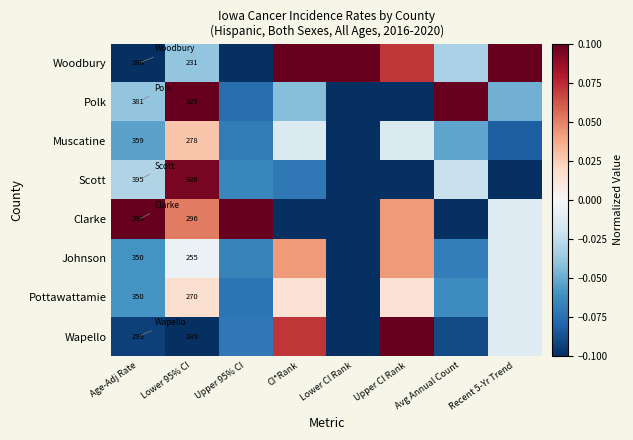

Is the value of Clarke at Lower 95% CI greater than the value of Johnson at Lower 95% CI?

Yes